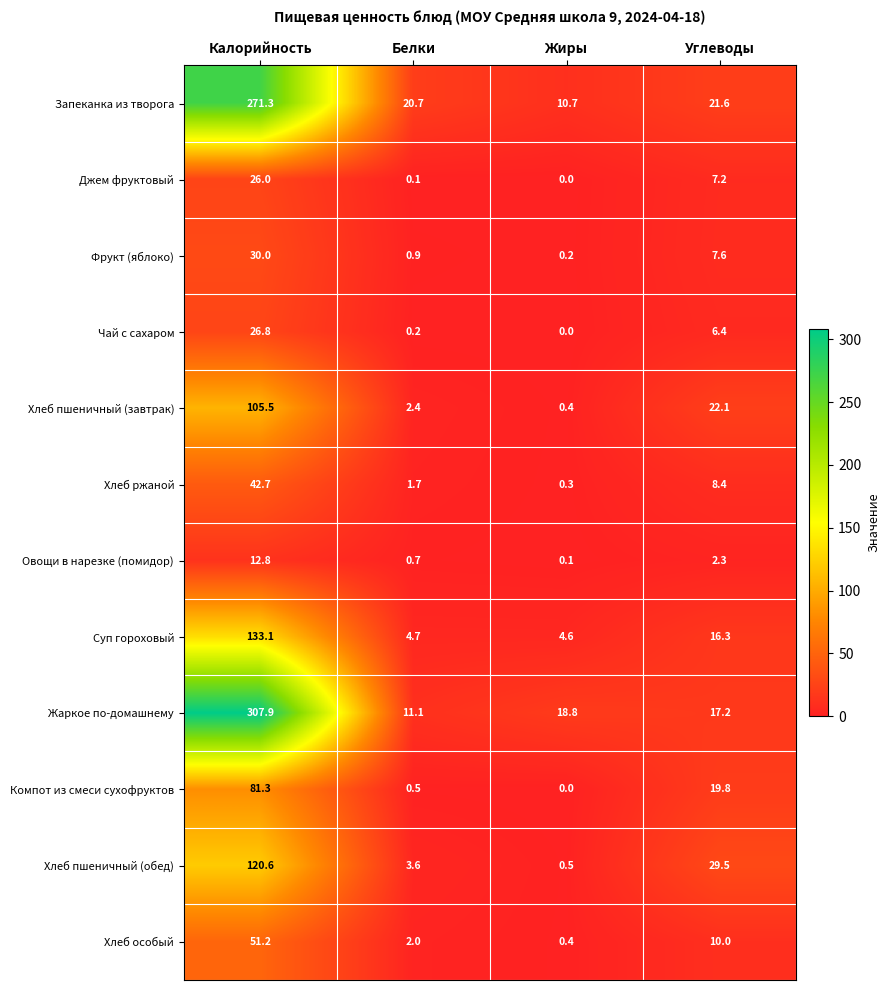

What is the sum of the Запеканка из творога values at Углеводы and Калорийность?

292.9